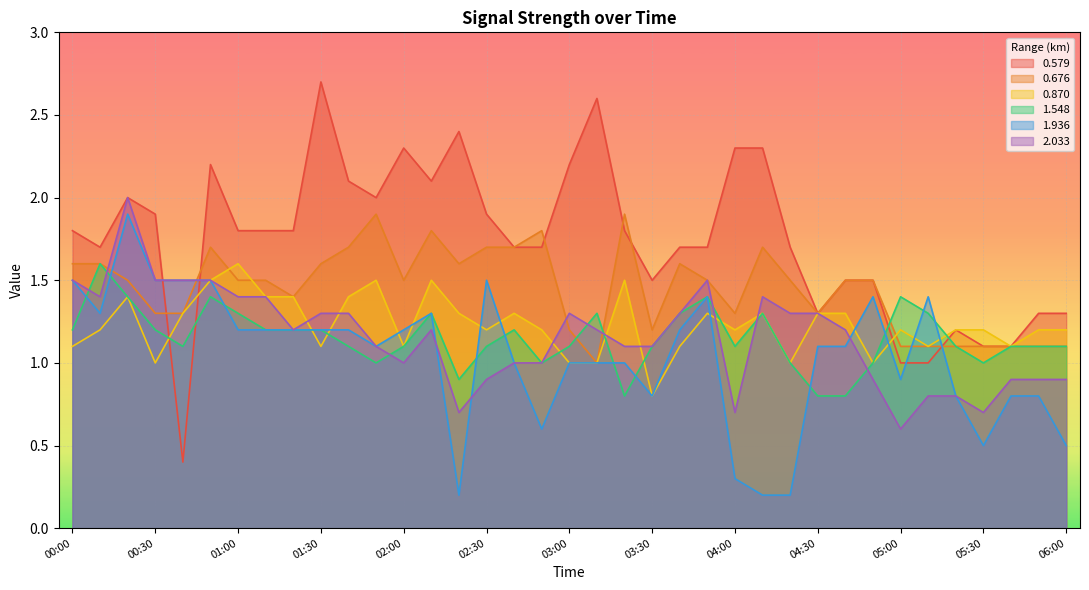

Rank the series by their maximum value, from lowest to highest.

0.870, 1.548, 0.676, 1.936, 2.033, 0.579